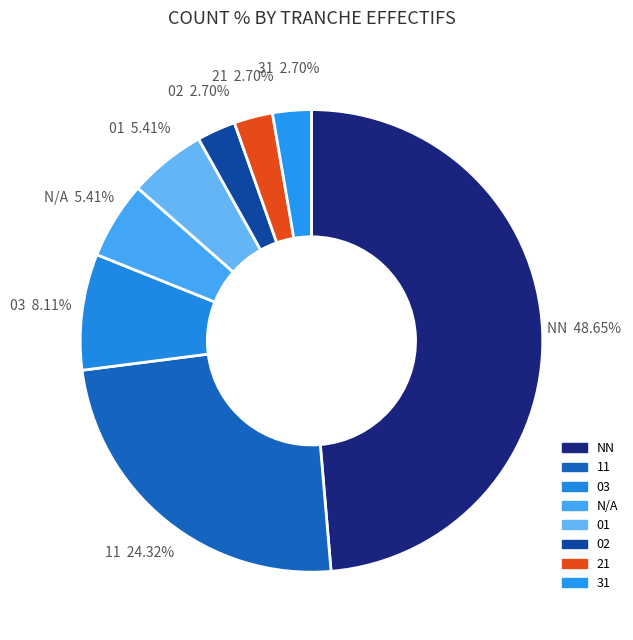

How many segments does this pie chart have?

8